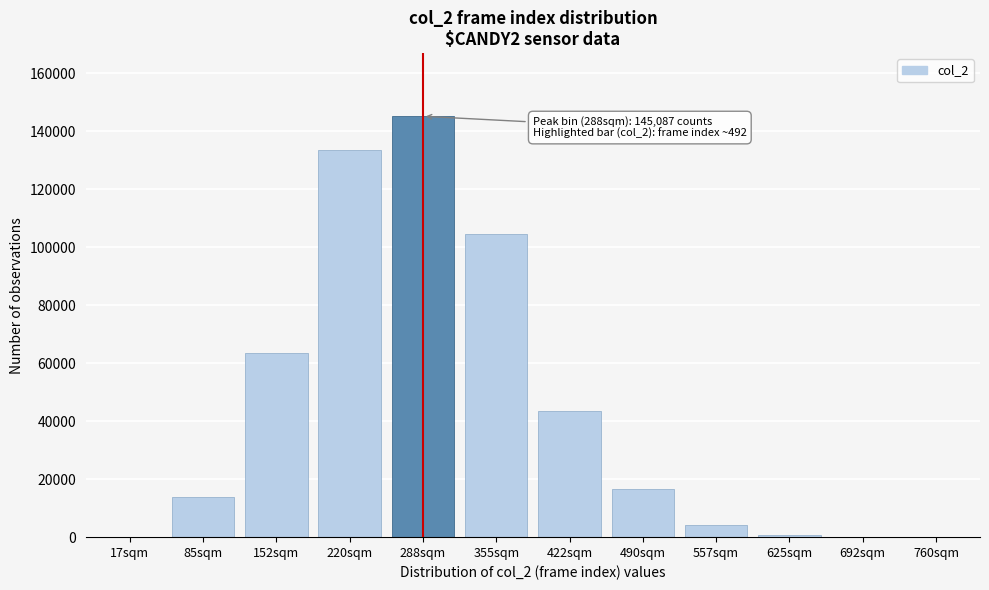

The value at 152sqm is 26776. True or false?

False